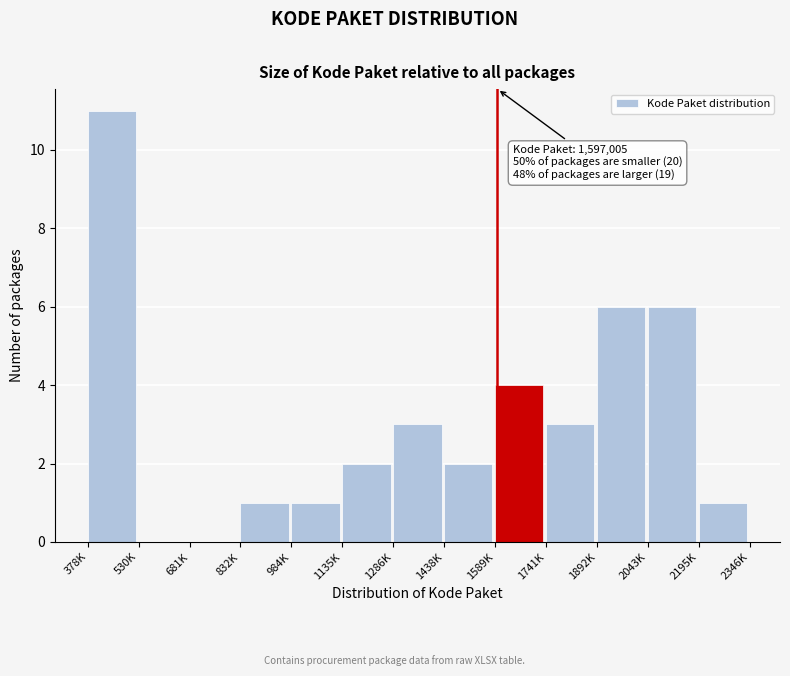

Reading left to right, transcribe all the data shown in this chart.

378K=11	530K=0	681K=0	832K=1	984K=1	1135K=2	1286K=3	1438K=2	1589K=4	1741K=3	1892K=6	2043K=6	2195K=1